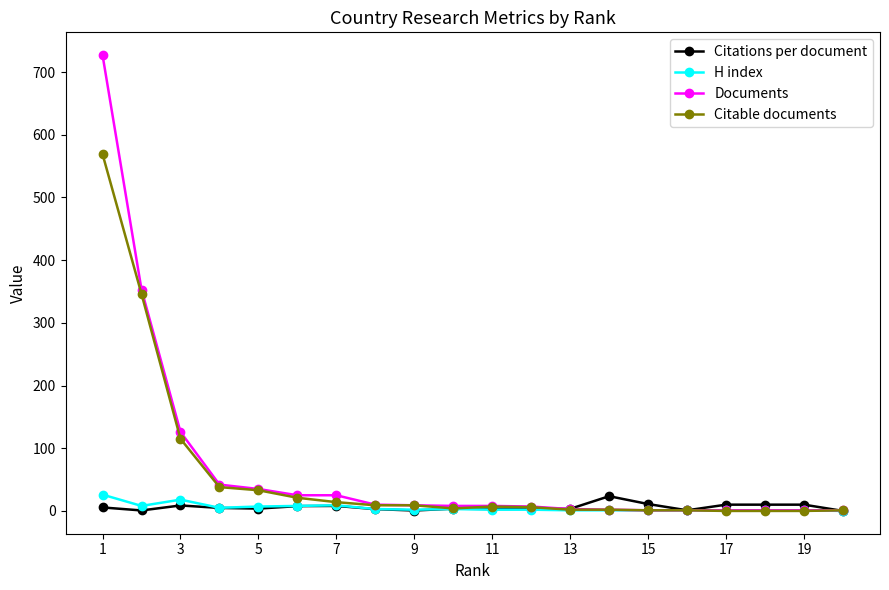

At how many categories does at least one series exceed 417?

1